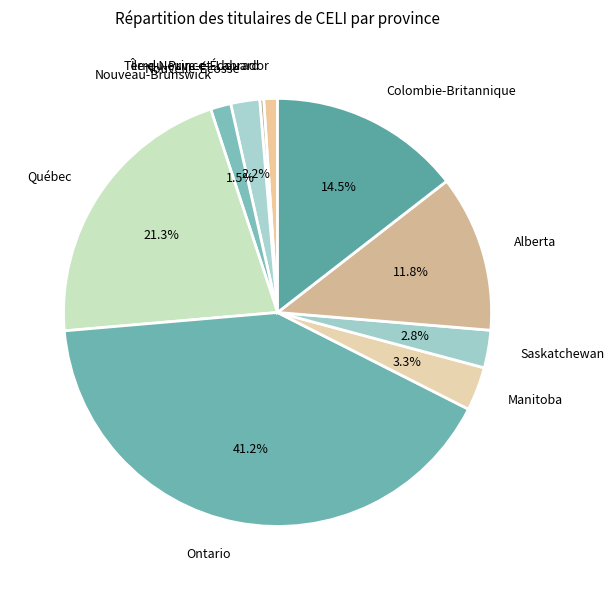

Which slice is the smallest?

Île-du-Prince-Édouard